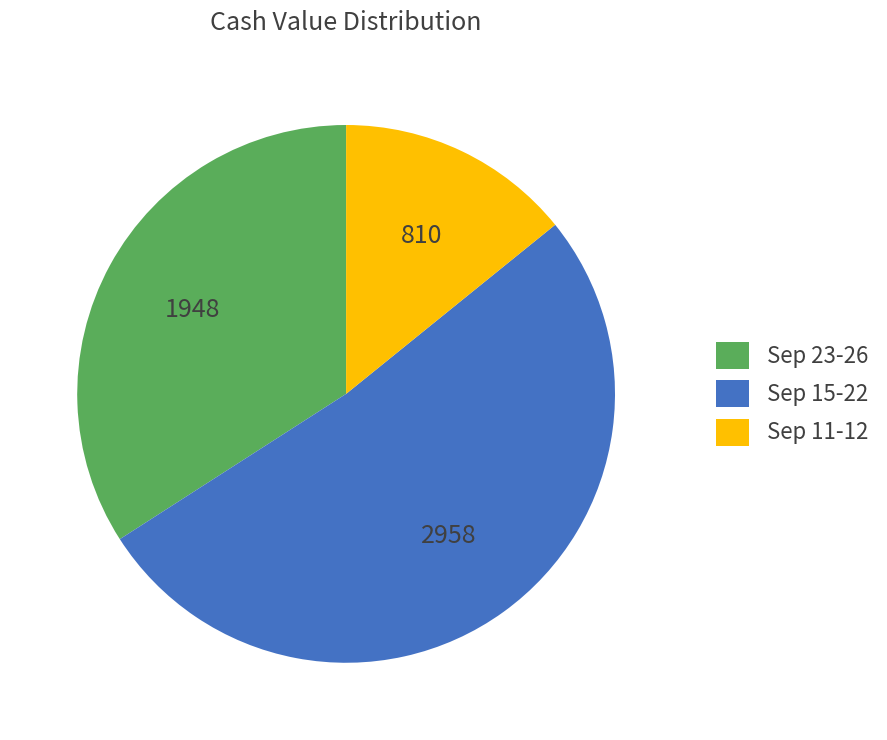

What is the smallest slice in the pie chart?

Sep 11-12